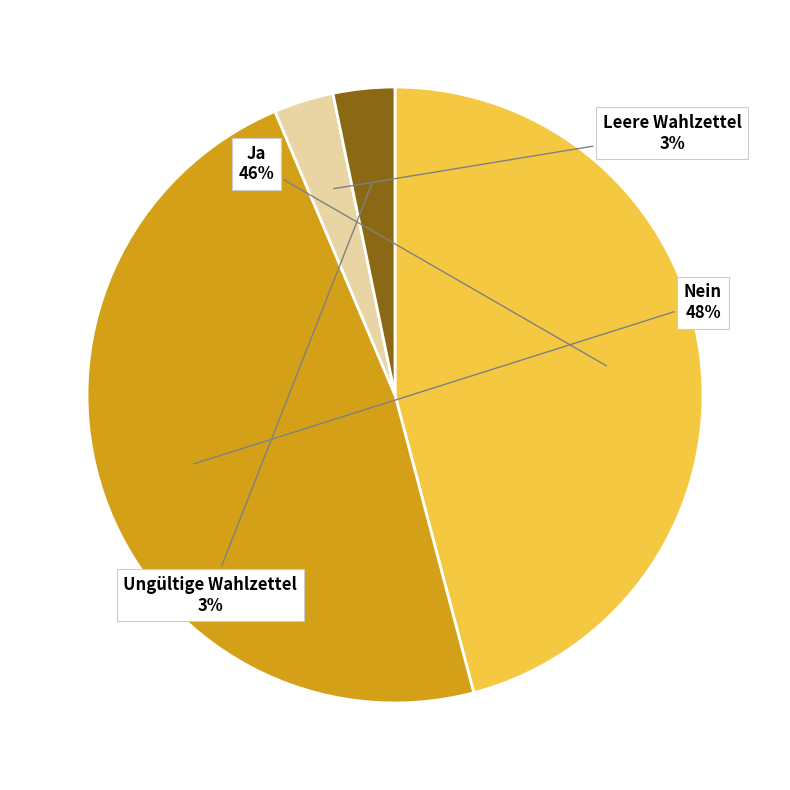

To the nearest percent, what percentage of the pie is Nein?

48%